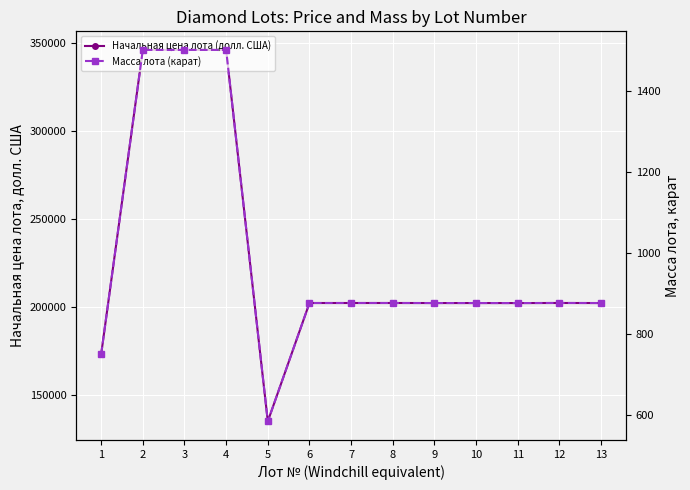

What is the value of the Начальная цена лота (долл. США) point at the 9th from the left?

202345.0